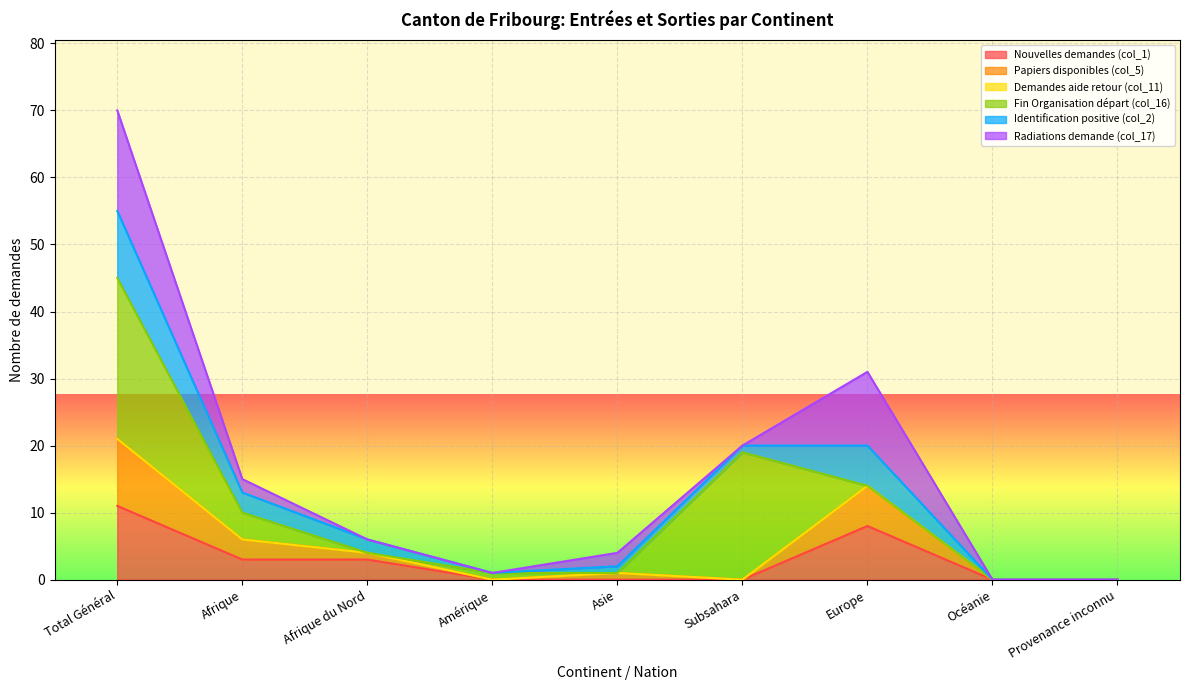

Which label corresponds to the largest value in the chart?

Total Général